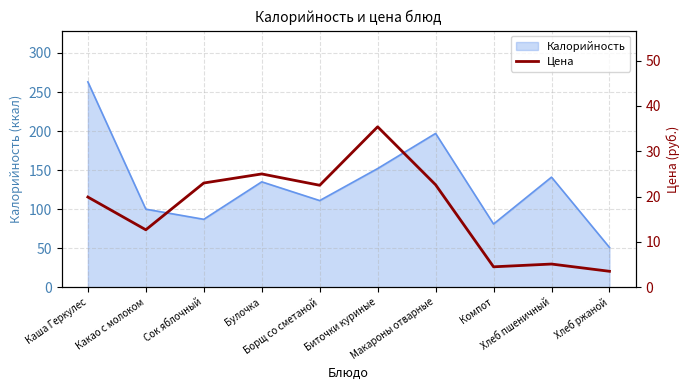

Rank the categories by value from highest to lowest.

Биточки куриные, Булочка, Сок яблочный, Макароны отварные, Борщ со сметаной, Каша Геркулес, Какао с молоком, Хлеб пшеничный, Компот, Хлеб ржаной